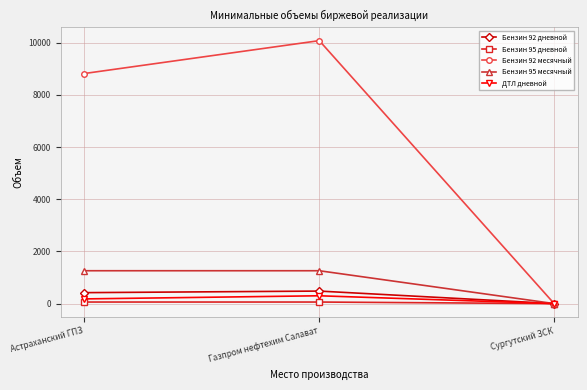

What is the average value of the ДТЛ дневной series?

160